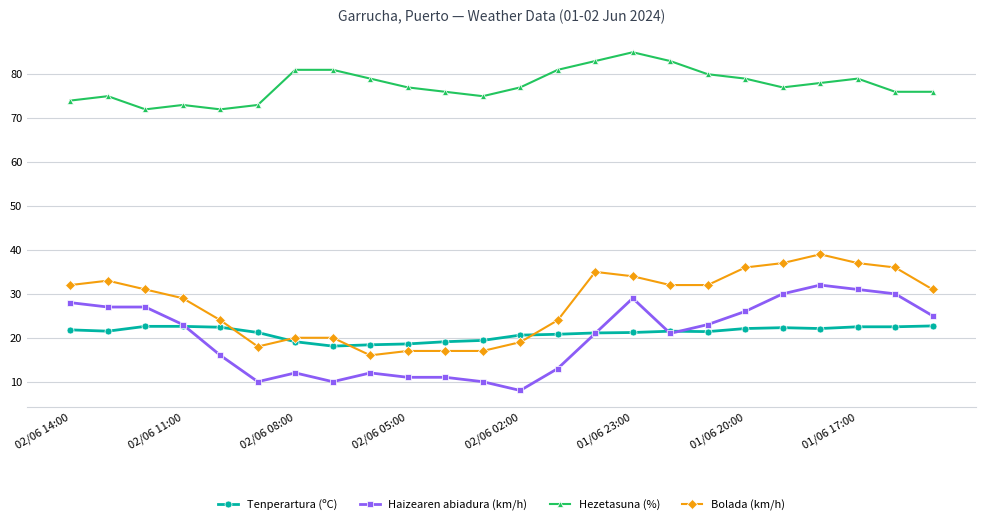

List the series in order of their peak value, highest first.

Hezetasuna (%), Bolada (km/h), Haizearen abiadura (km/h), Tenperartura (ºC)